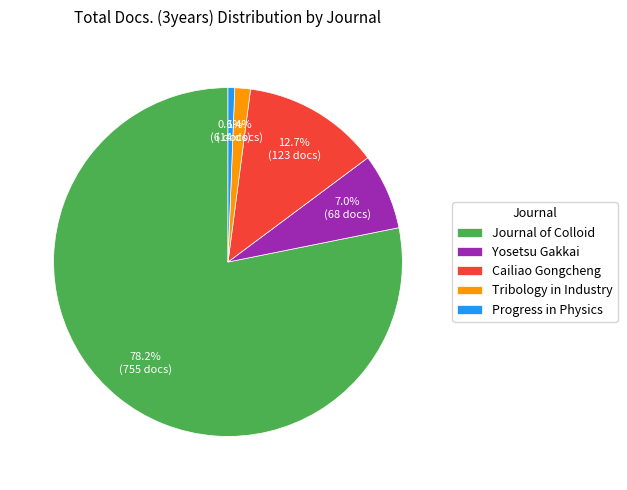

Between Journal of Colloid and Yosetsu Gakkai, which is larger?

Journal of Colloid